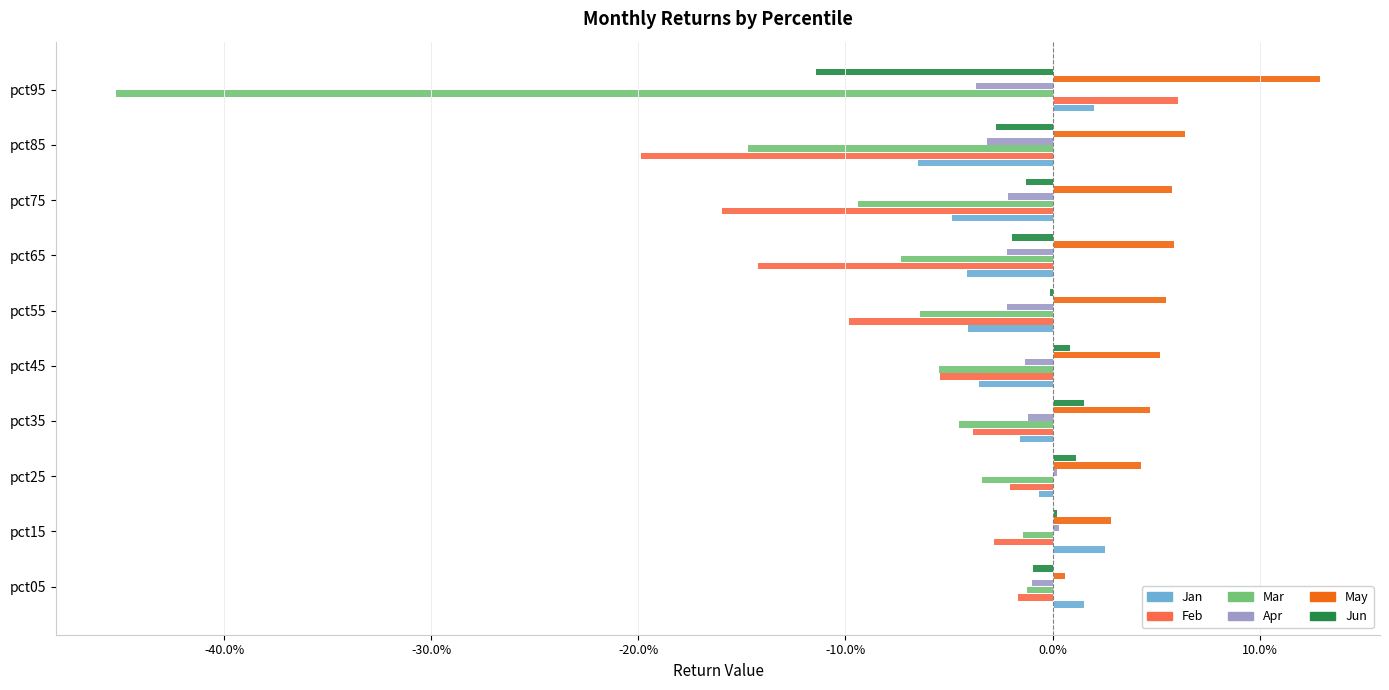

What are all the series names shown in the legend?

Jan, Feb, Mar, Apr, May, Jun